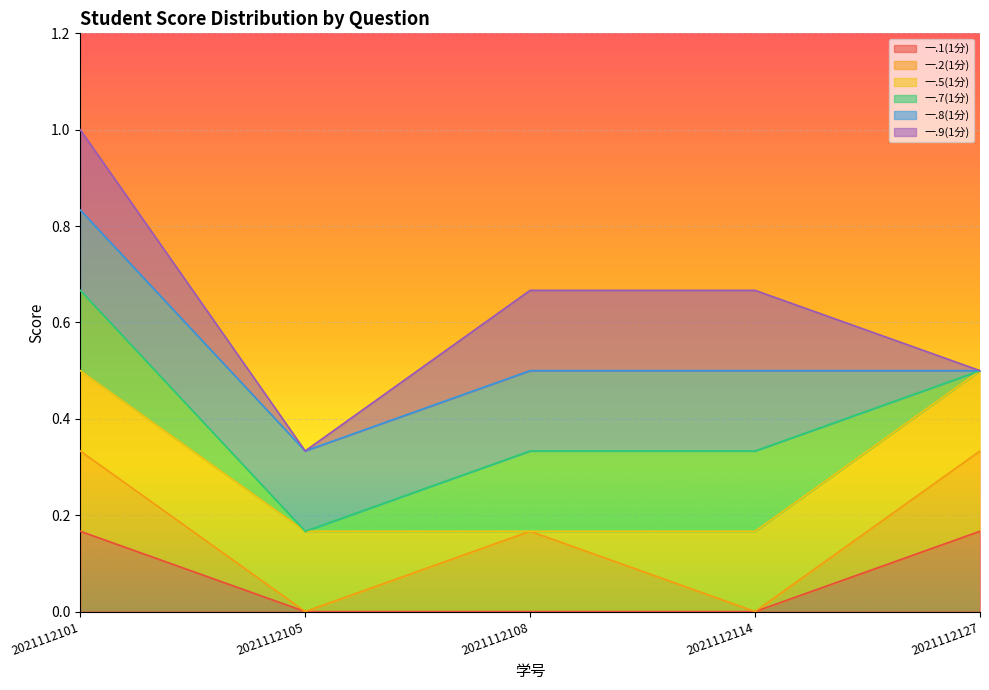

At which category does the chart reach its peak across all series?

2021112101